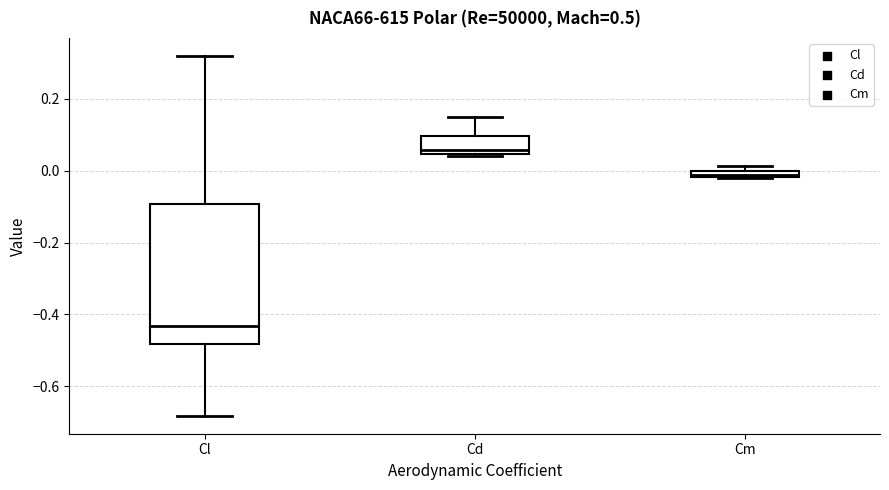

Which box's median line is the lowest?

Cl